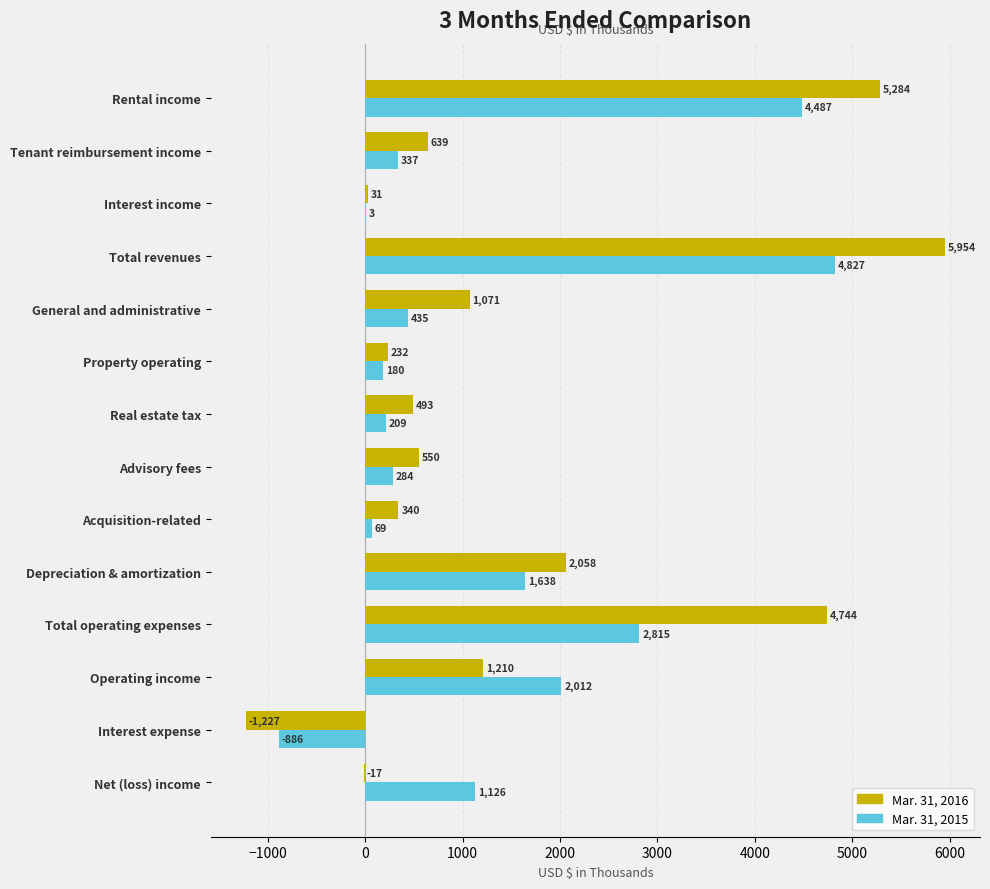

Between Operating income and Net (loss) income, which series saw the biggest shift?

Mar. 31, 2016